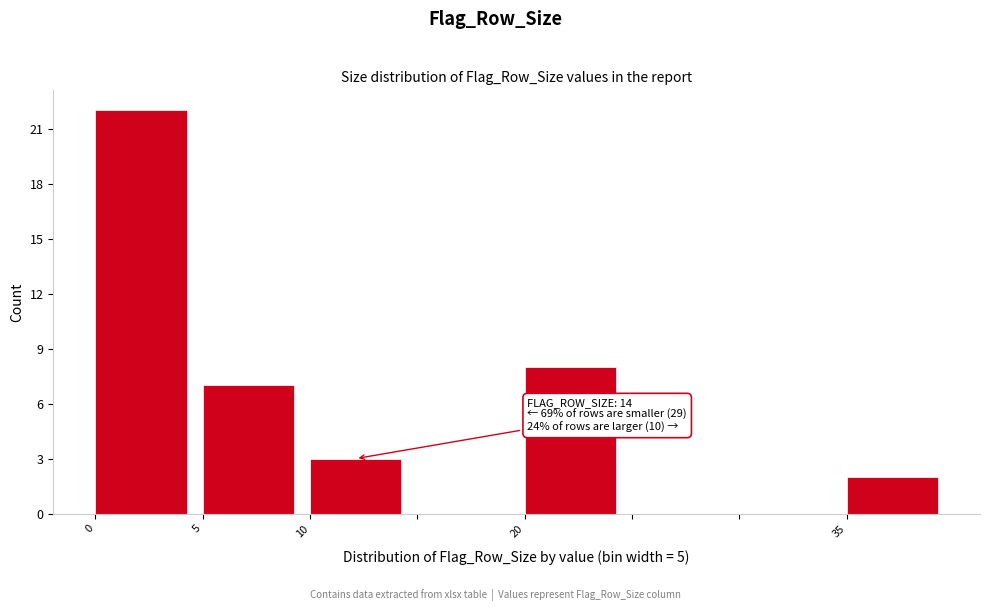

Which range on the x-axis has the tallest bar?

0 to 5